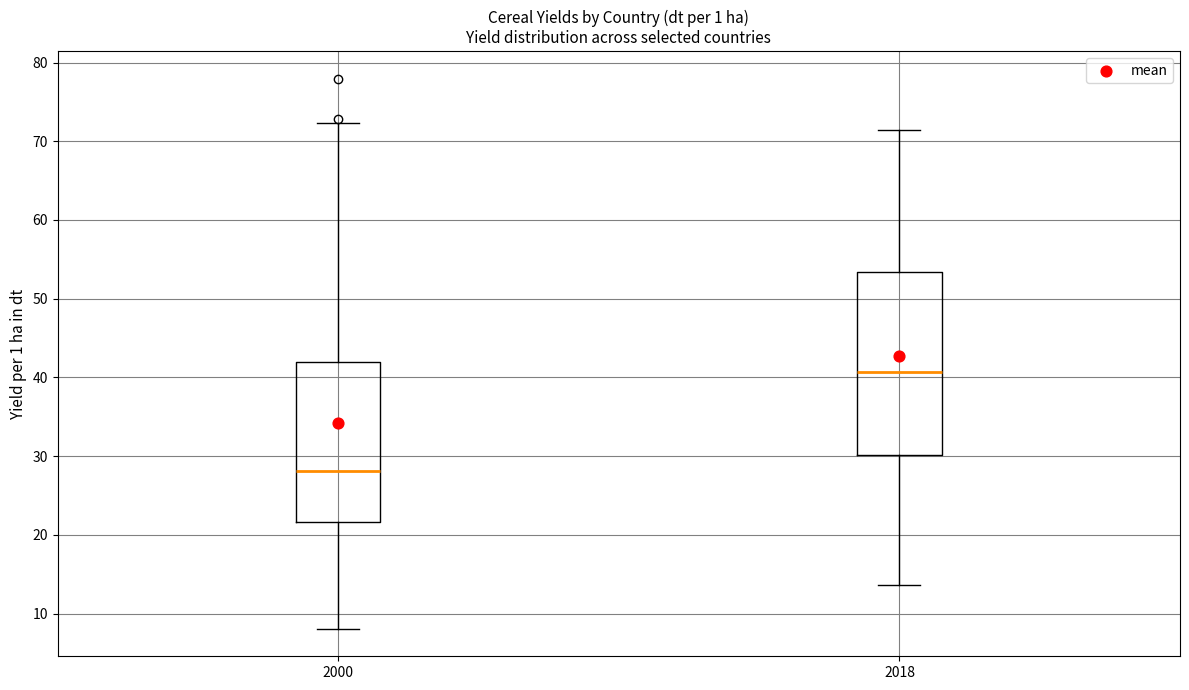

Comparing the boxes themselves (not the whiskers), which one is the tallest?

2018